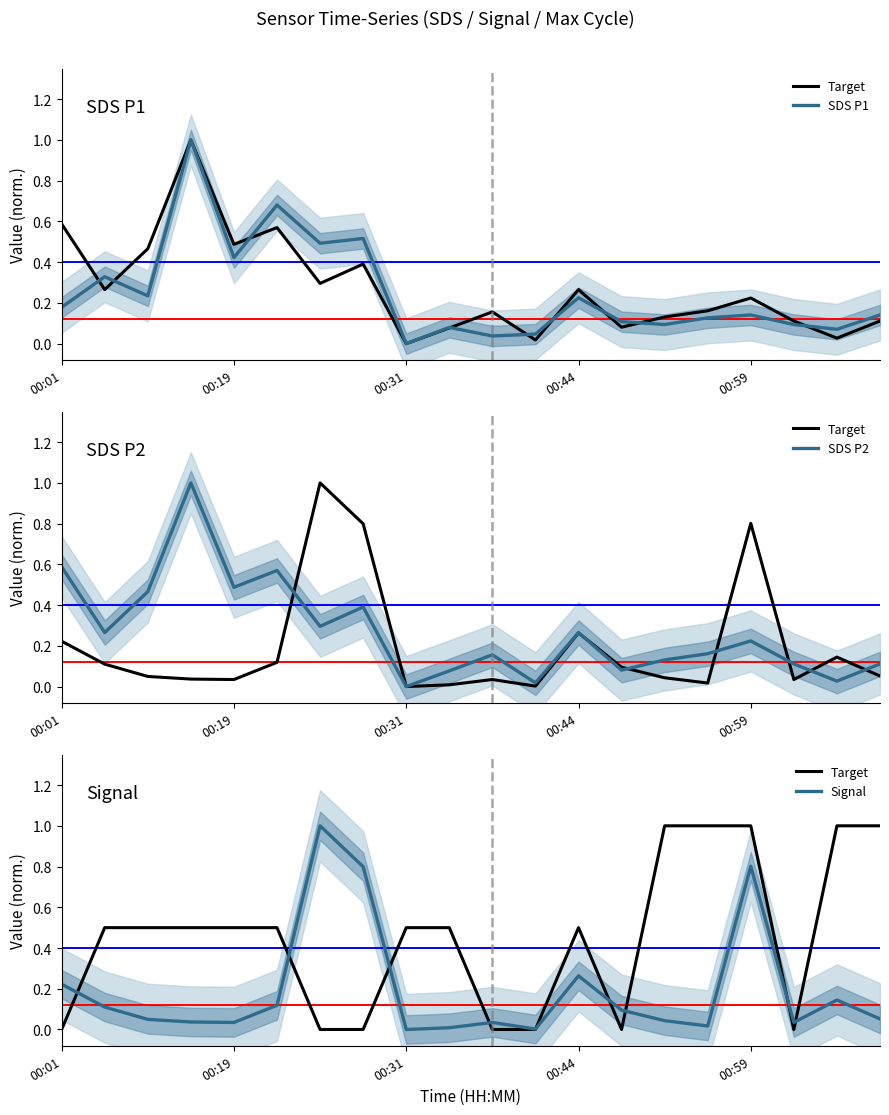

How many data points in Signal are above 0?

19